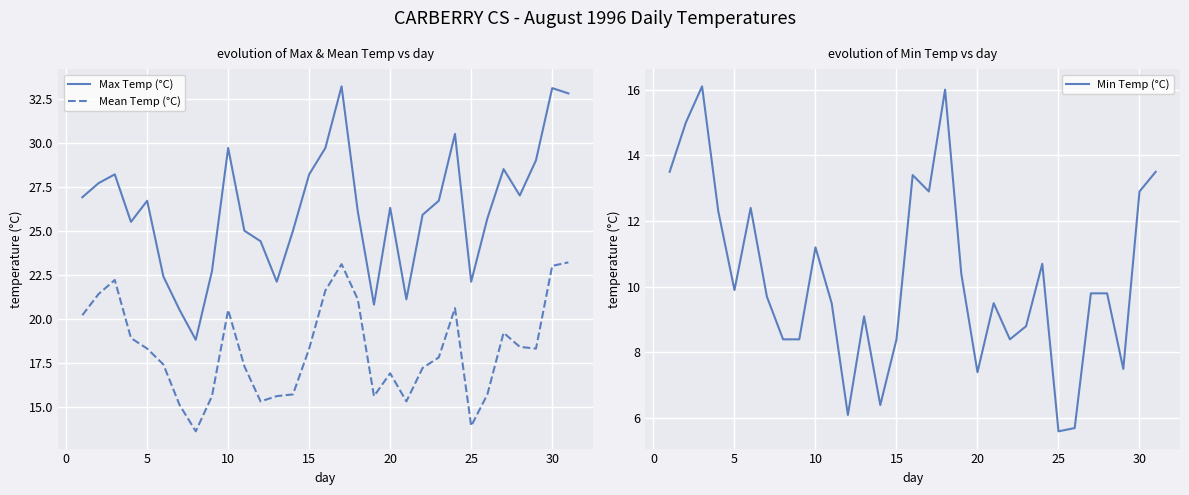

True or false: Mean Temp (°C) and Max Temp (°C) intersect in this chart.

False